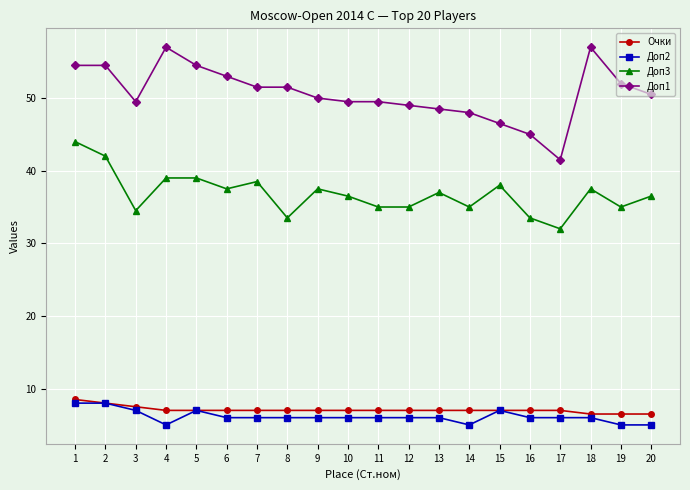

What is the spread (max minus min) of values at 9?

44.0